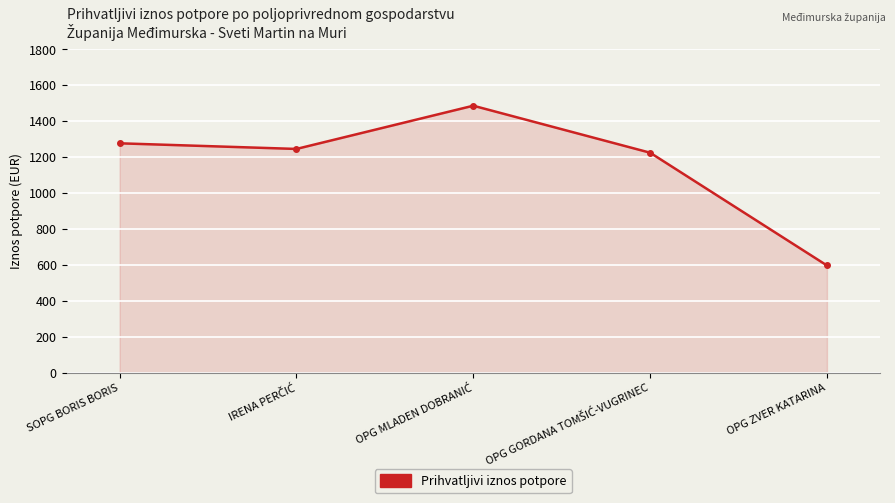

Reading left to right, extract all data points from this chart.

1276.9	1245.5	1486.2	1224.5	596.6